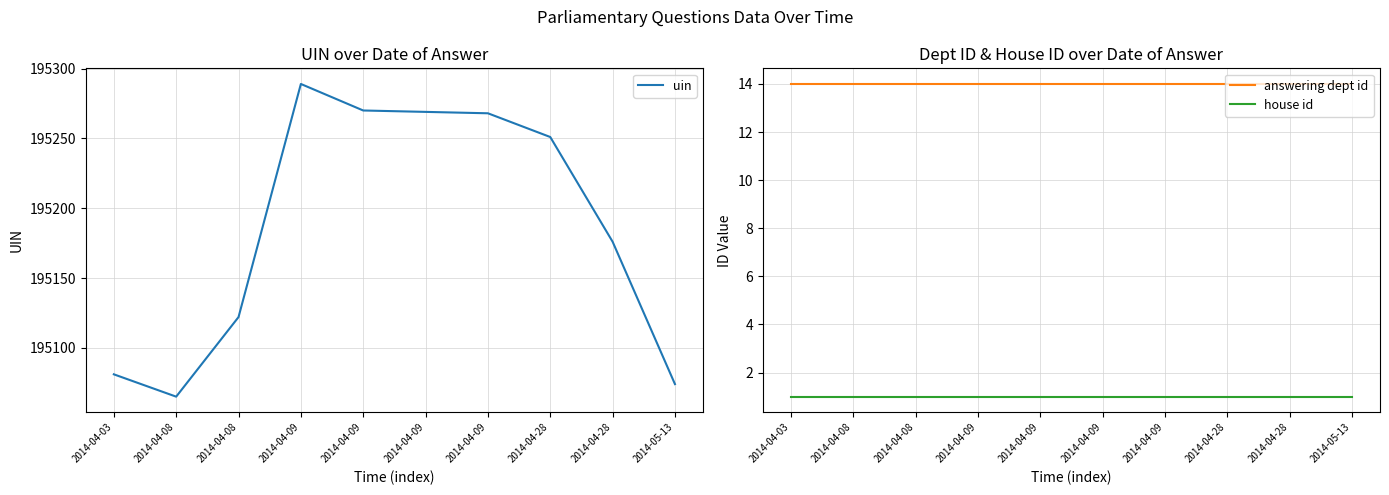

Rank the categories by uin value from lowest to highest.

2014-04-08, 2014-05-13, 2014-04-03, 2014-04-08, 2014-04-28, 2014-04-28, 2014-04-09, 2014-04-09, 2014-04-09, 2014-04-09